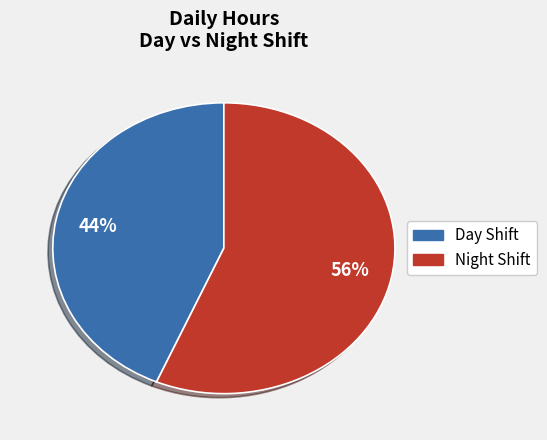

Which category has the biggest portion of the pie?

Night Shift